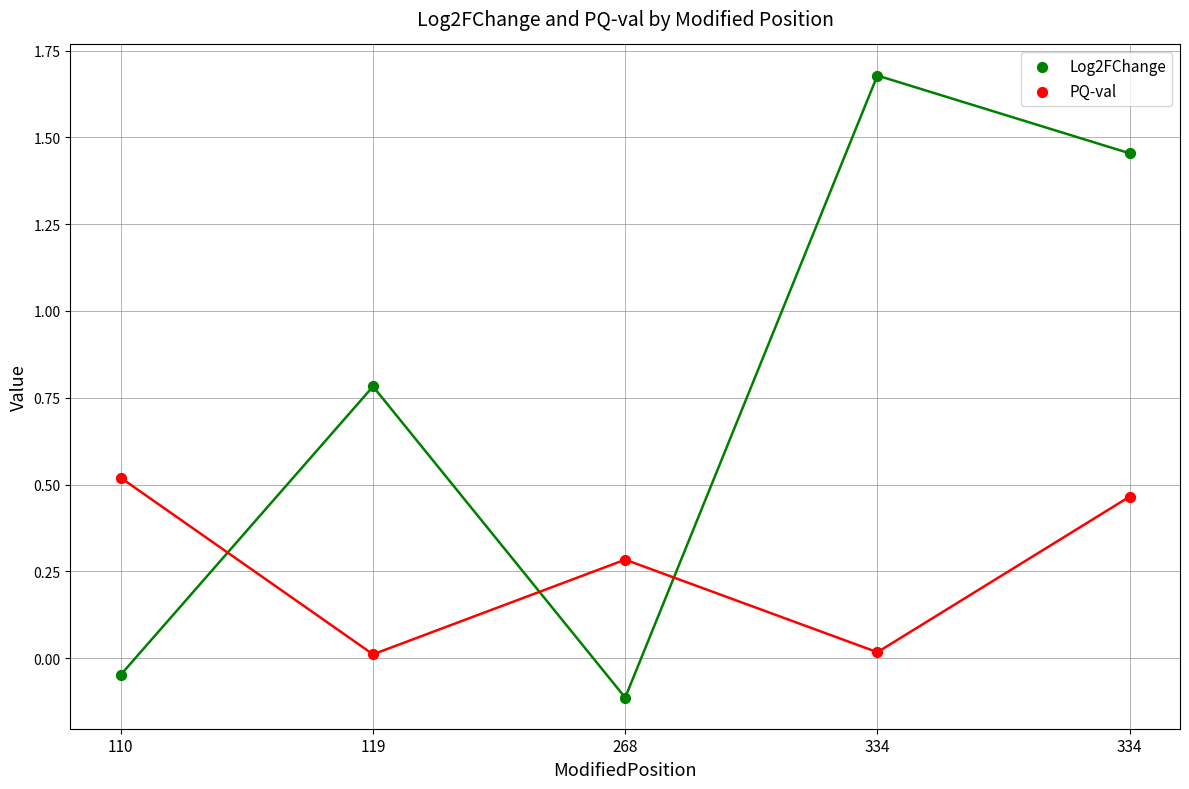

What are all the series names shown in the legend?

Log2FChange, PQ-val